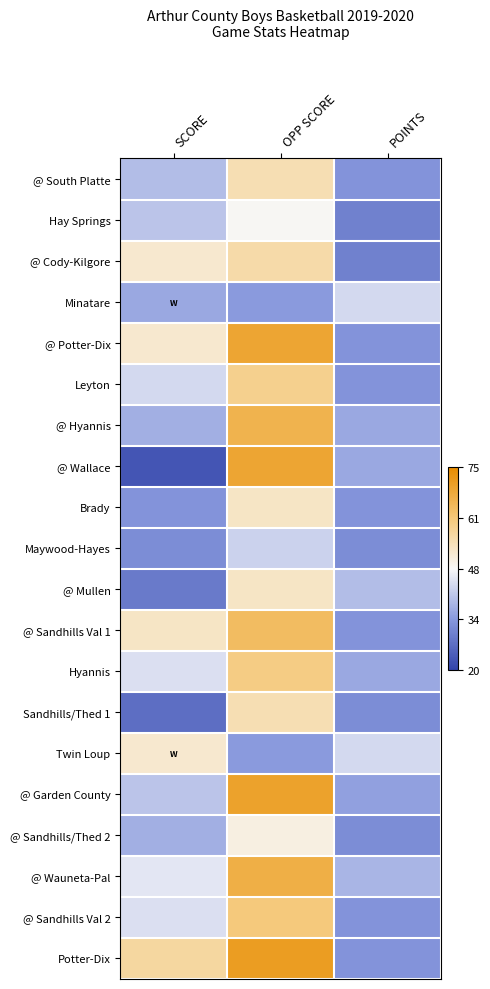

Reading right to left, what are all the values shown in this chart?

@ South Platte: POINTS=-0.3	OPP SCORE=0.1	SCORE=-0.2
Hay Springs: POINTS=-0.3	OPP SCORE=0.0	SCORE=-0.1
@ Cody-Kilgore: POINTS=-0.3	OPP SCORE=0.2	SCORE=0.1
Minatare: POINTS=-0.1	OPP SCORE=-0.2	SCORE=-0.2
@ Potter-Dix: POINTS=-0.3	OPP SCORE=0.4	SCORE=0.1
Leyton: POINTS=-0.3	OPP SCORE=0.2	SCORE=-0.1
@ Hyannis: POINTS=-0.2	OPP SCORE=0.3	SCORE=-0.2
@ Wallace: POINTS=-0.2	OPP SCORE=0.4	SCORE=-0.4
Brady: POINTS=-0.3	OPP SCORE=0.1	SCORE=-0.3
Maywood-Hayes: POINTS=-0.3	OPP SCORE=-0.1	SCORE=-0.3
@ Mullen: POINTS=-0.2	OPP SCORE=0.1	SCORE=-0.3
@ Sandhills Val 1: POINTS=-0.3	OPP SCORE=0.3	SCORE=0.1
Hyannis: POINTS=-0.2	OPP SCORE=0.2	SCORE=-0.1
Sandhills/Thed 1: POINTS=-0.3	OPP SCORE=0.1	SCORE=-0.4
Twin Loup: POINTS=-0.1	OPP SCORE=-0.2	SCORE=0.1
@ Garden County: POINTS=-0.2	OPP SCORE=0.4	SCORE=-0.1
@ Sandhills/Thed 2: POINTS=-0.3	OPP SCORE=0.0	SCORE=-0.2
@ Wauneta-Pal: POINTS=-0.2	OPP SCORE=0.4	SCORE=-0.0
@ Sandhills Val 2: POINTS=-0.3	OPP SCORE=0.2	SCORE=-0.1
Potter-Dix: POINTS=-0.3	OPP SCORE=0.4	SCORE=0.2